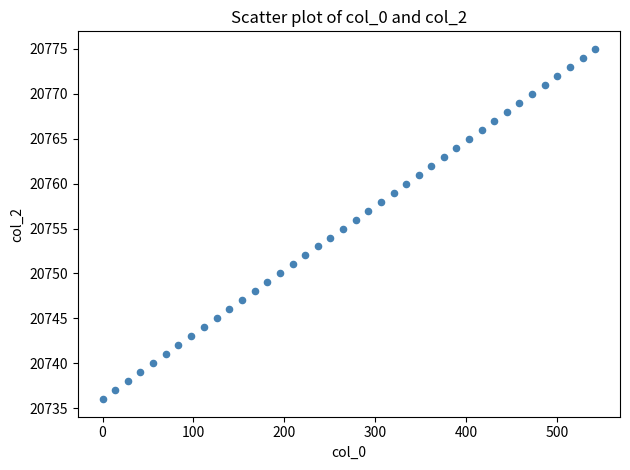

What is the range of Y values (max minus min)?

39